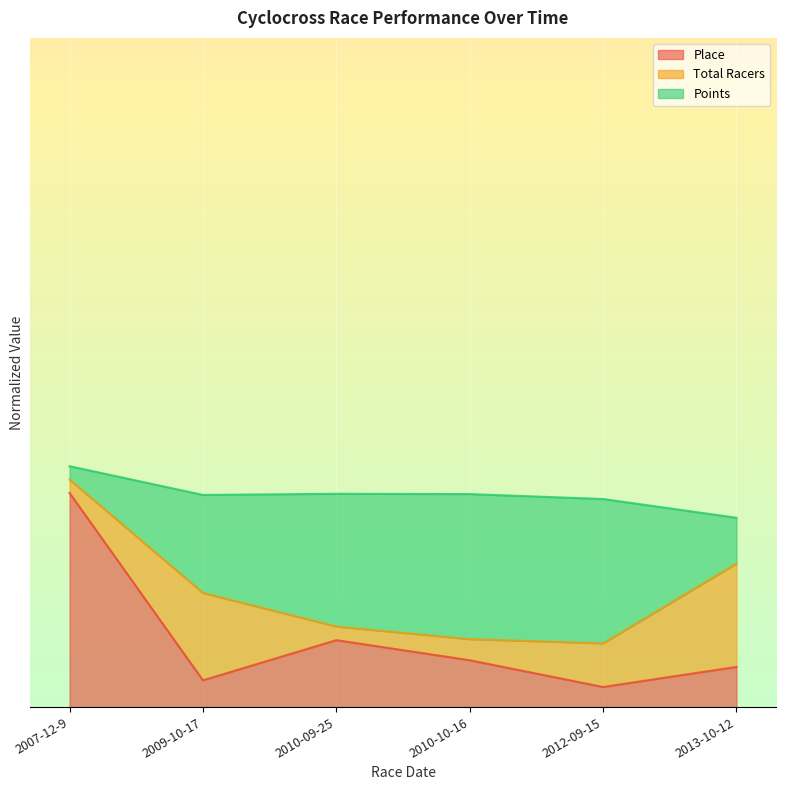

True or false: Points has a value of 37.6 at 2010-10-16.

False